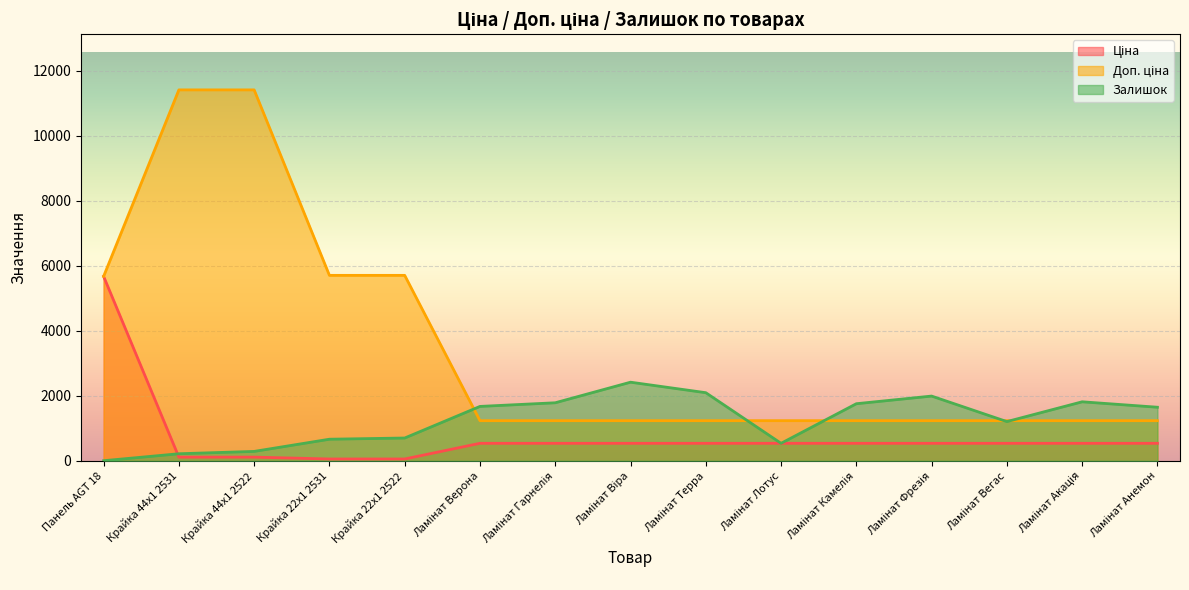

Where is the first local minimum for Залишок?

Ламінат Лотус